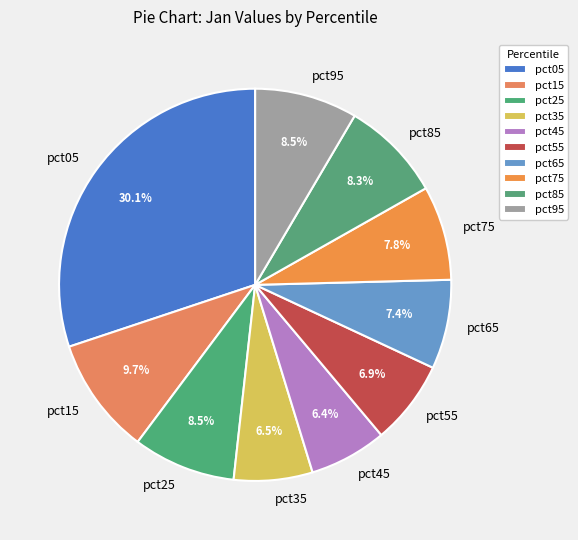

Is there any slice that represents more than half of the pie?

No